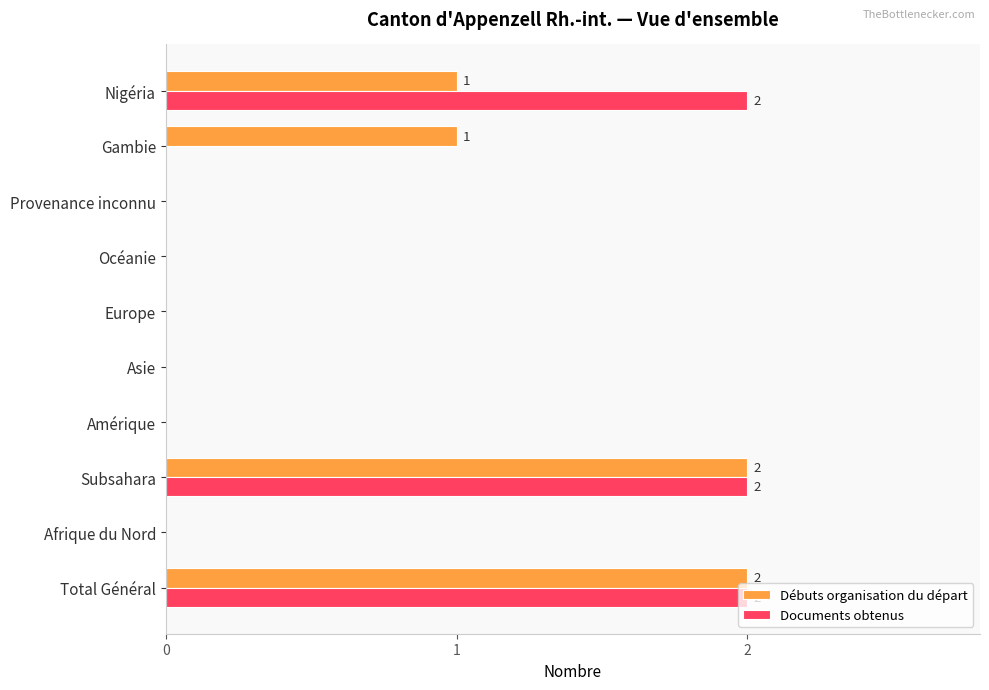

What are all the series names shown in the legend?

Débuts organisation du départ, Documents obtenus